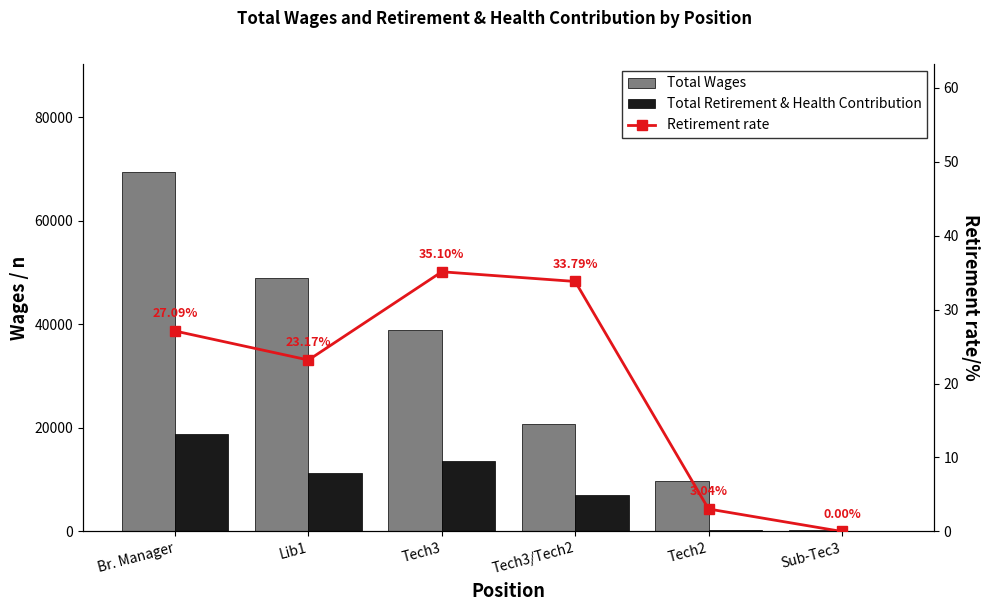

What is the difference between the maximum and second lowest values in the Retirement rate series?

32.1